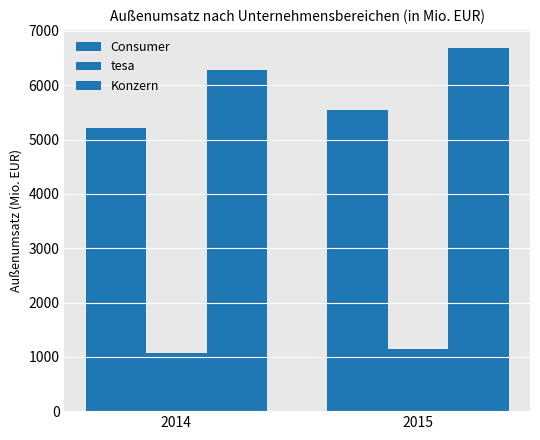

Which series changed the most between 2014 and 2015?

Konzern